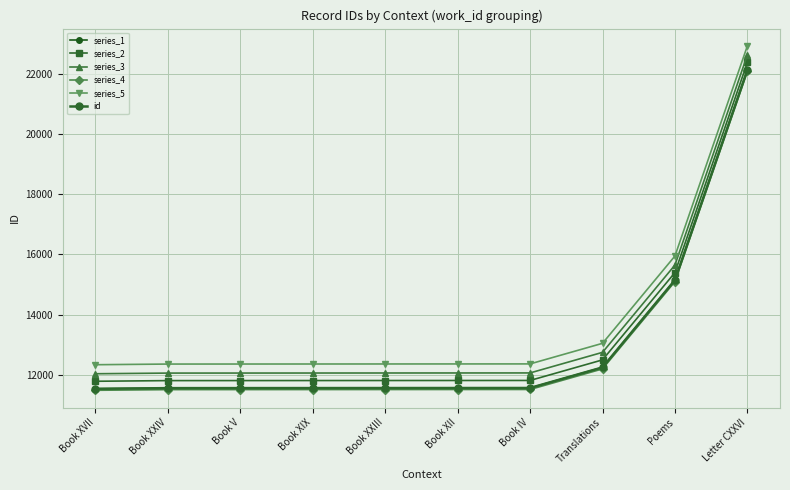

True or false: series_1 and series_3 intersect in this chart.

False